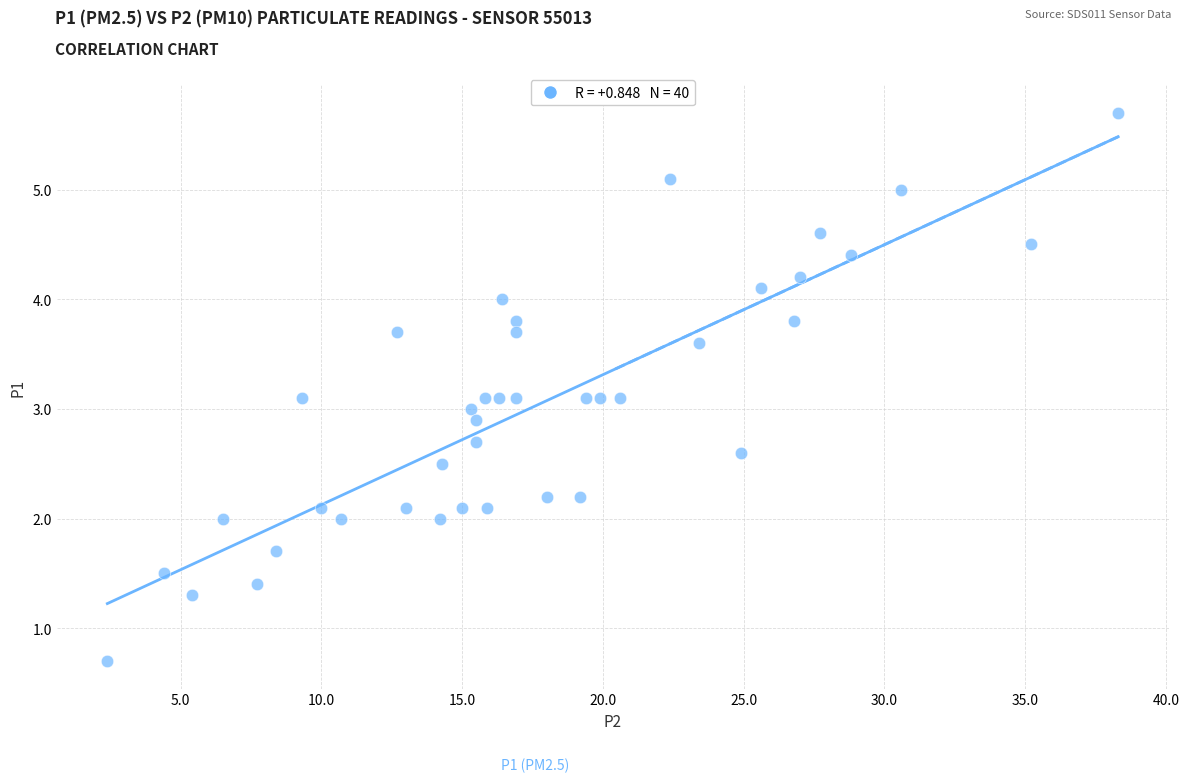

What is the range of X values (max minus min)?

35.9